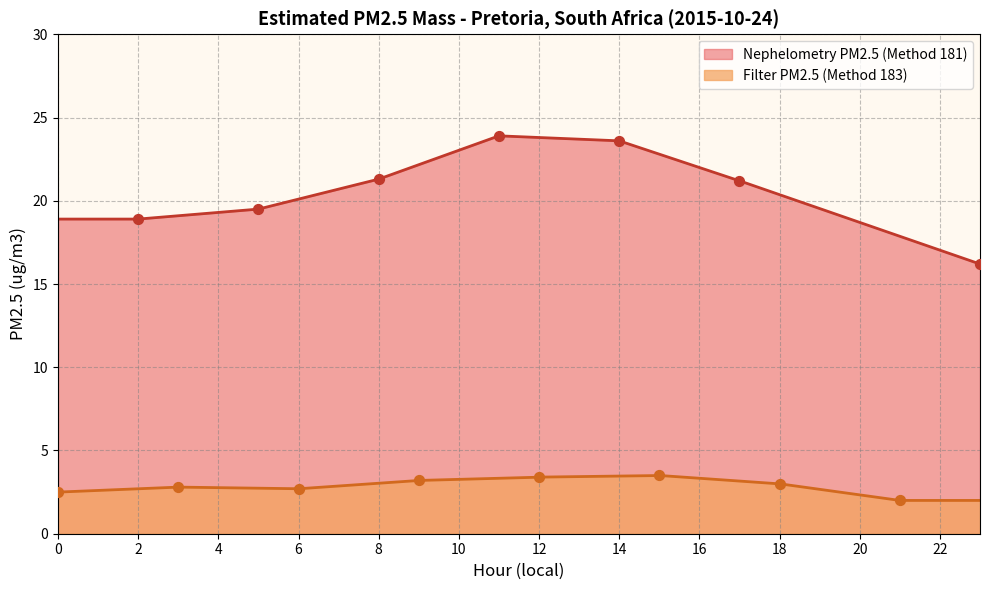

What is the ratio of the value at 0 to the value at 5?

0.8